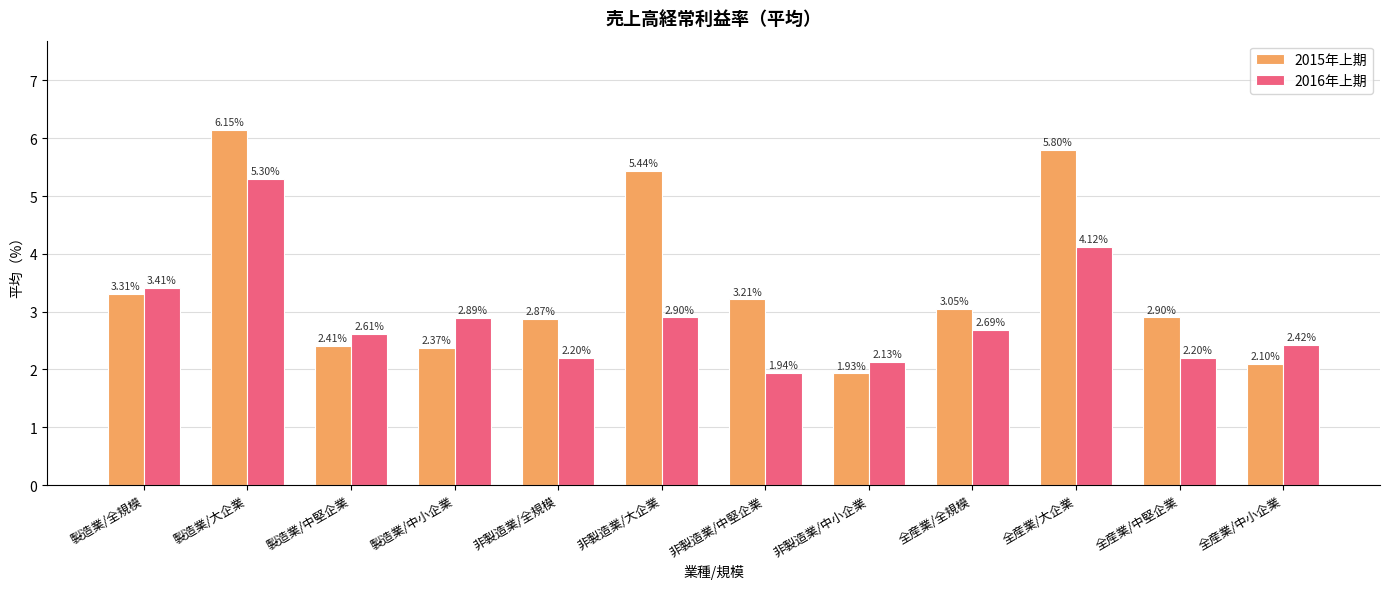

Rank the series at 非製造業/中堅企業 from lowest to highest value.

2016年上期, 2015年上期